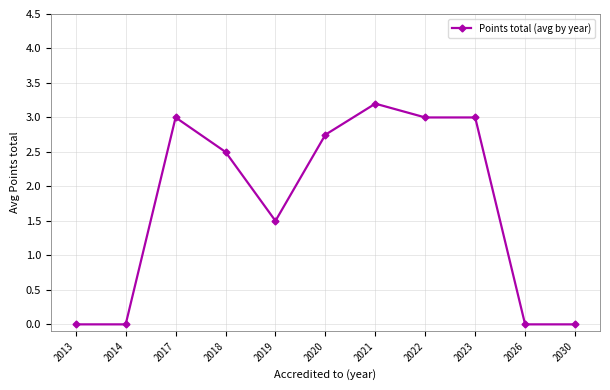

Does the chart have visible grid lines?

Yes